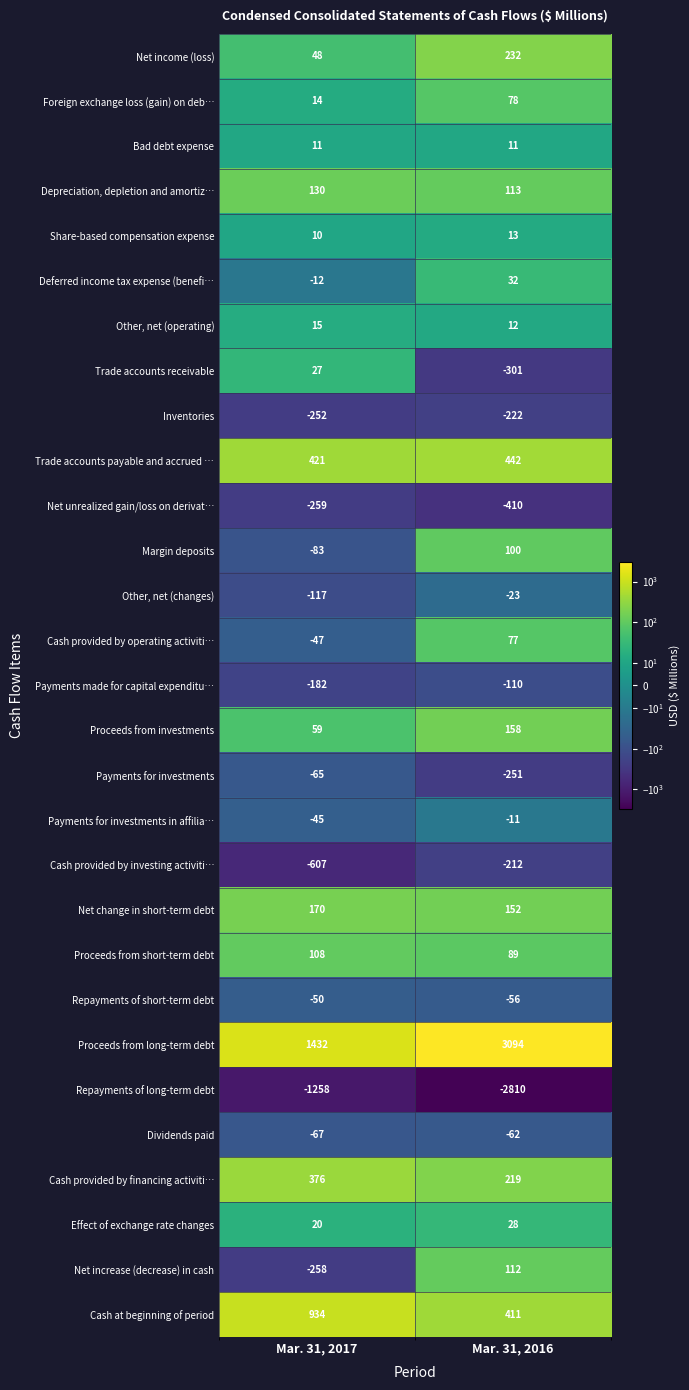

What is the sum of the Repayments of short-term debt values at Mar. 31, 2017 and Mar. 31, 2016?

-106